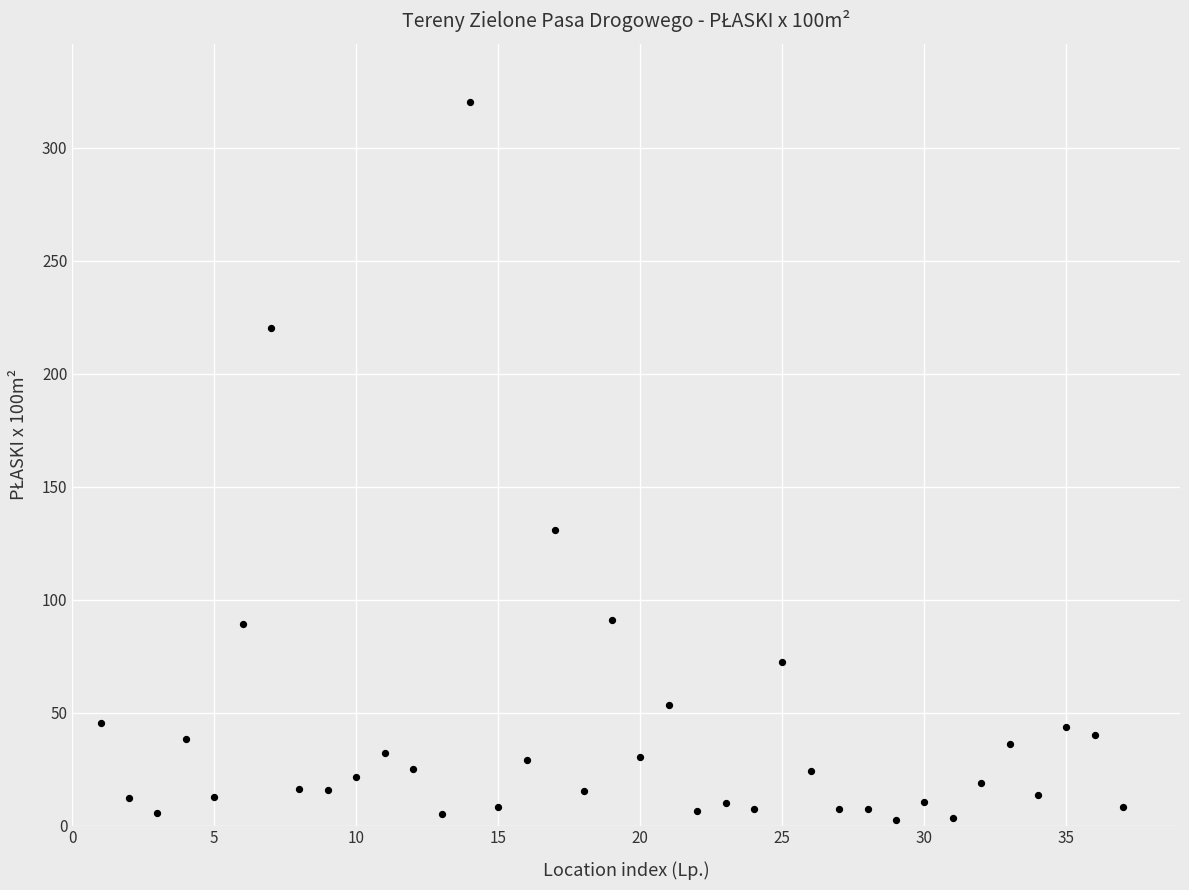

What Y value in the scatter plot is closest to 161?

130.9